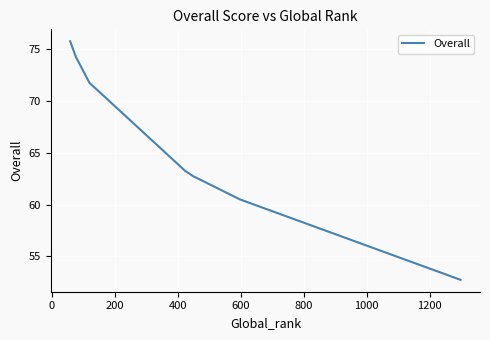

What is the average value?

65.9